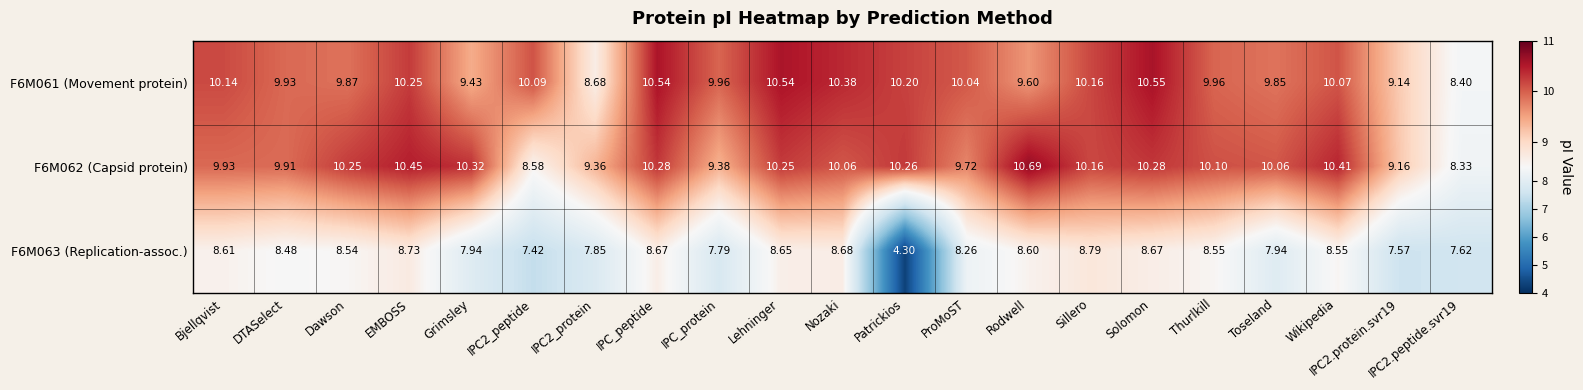

Count the number of categories in the chart.

21